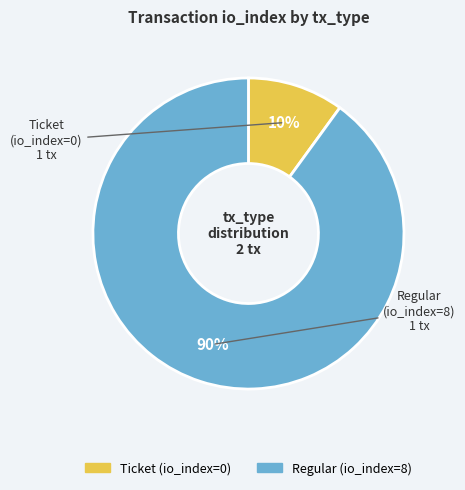

Which slice is the smallest?

Ticket (io_index=0)